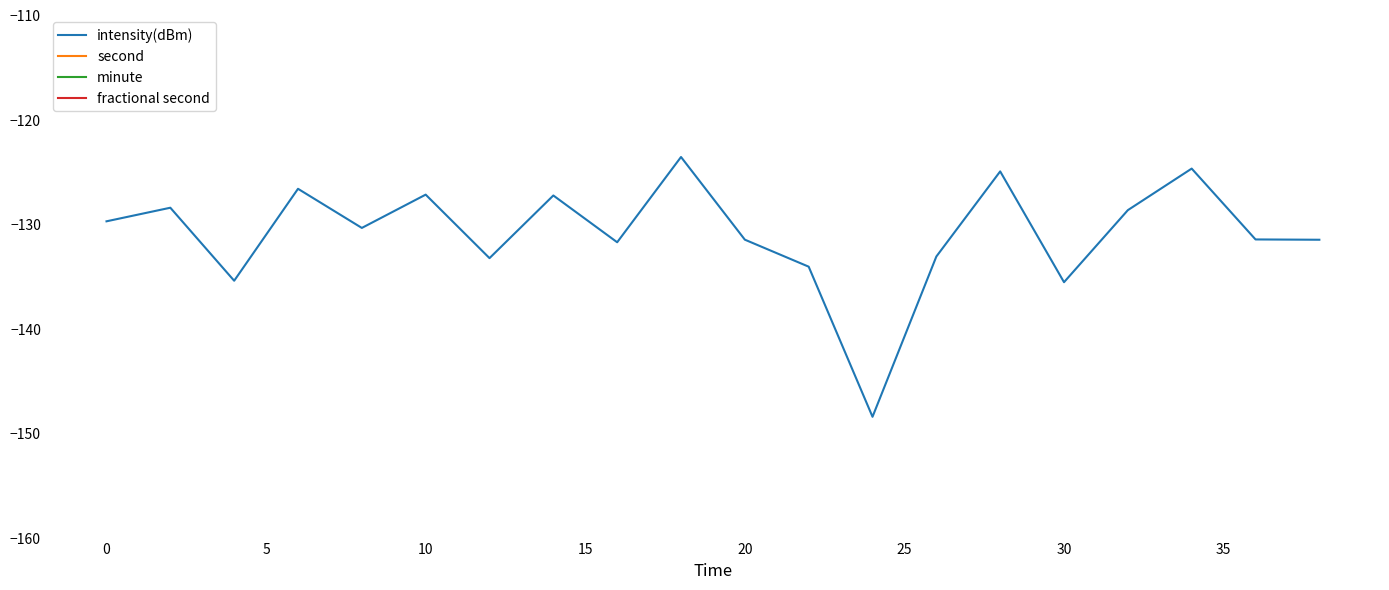

What is the value of the second point at the 11th from the left?

6.0